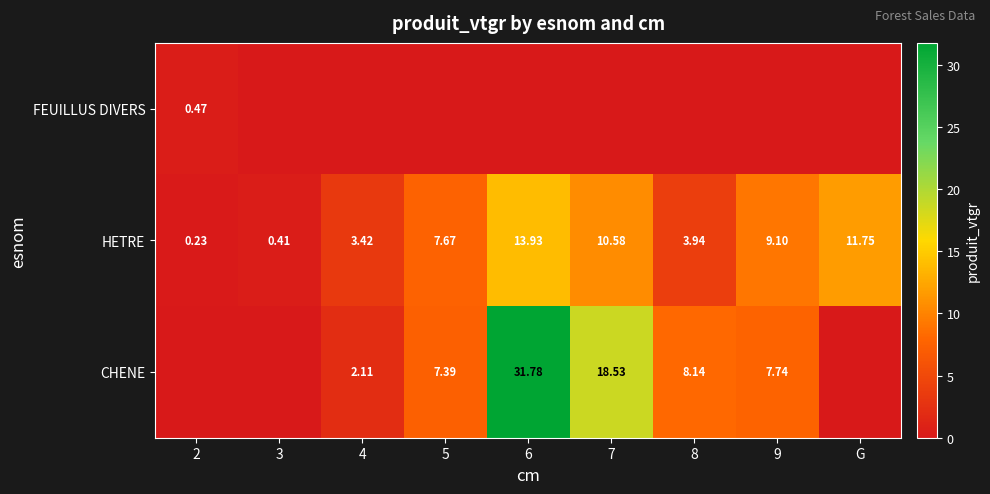

At which label does CHENE reach its peak?

6